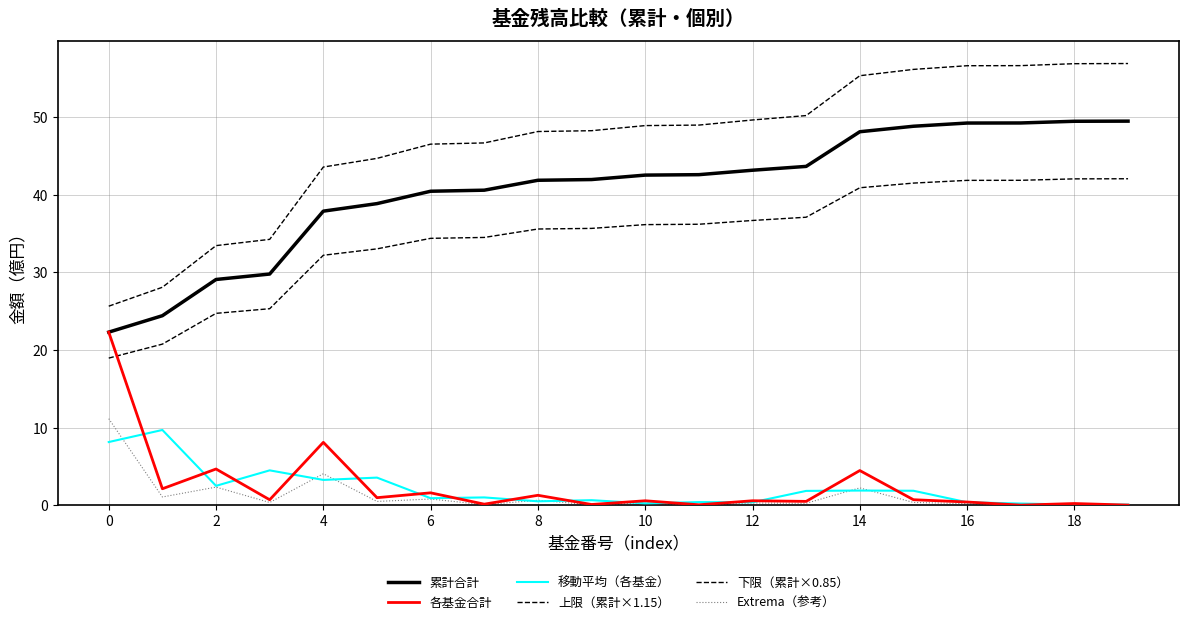

How many lines are shown in the chart?

6